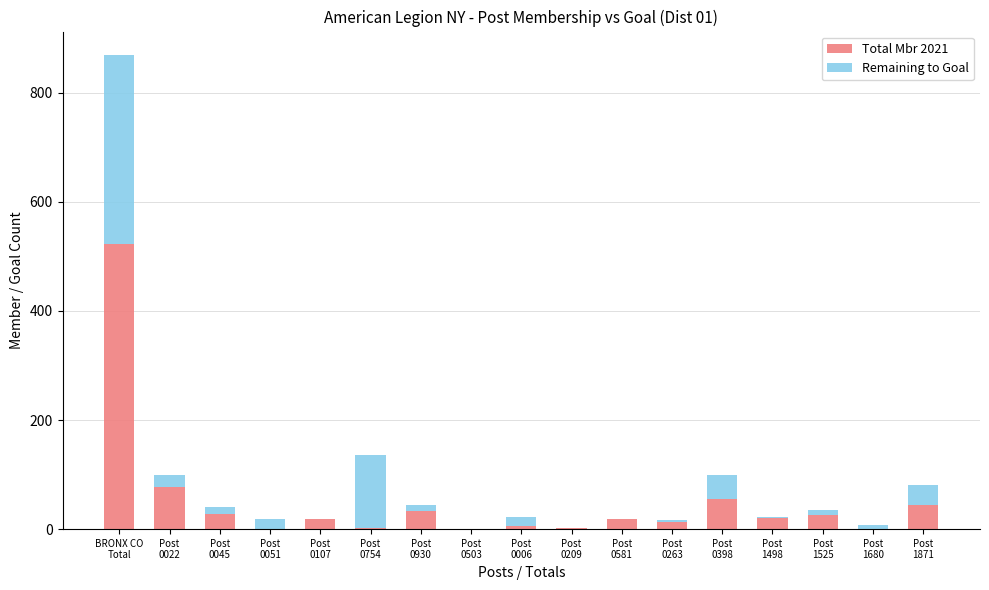

Are the bars grouped side by side (vs. stacked)?

No